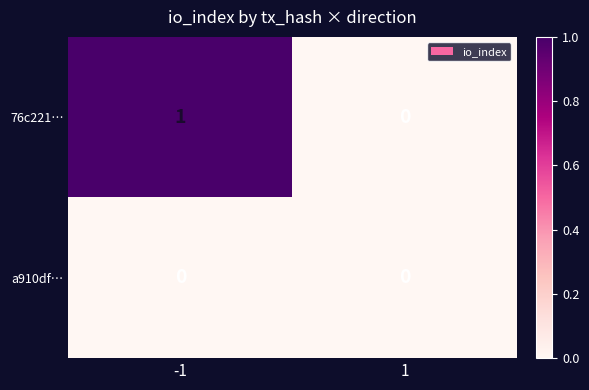

Which series changed the most between -1 and 1?

76c221…